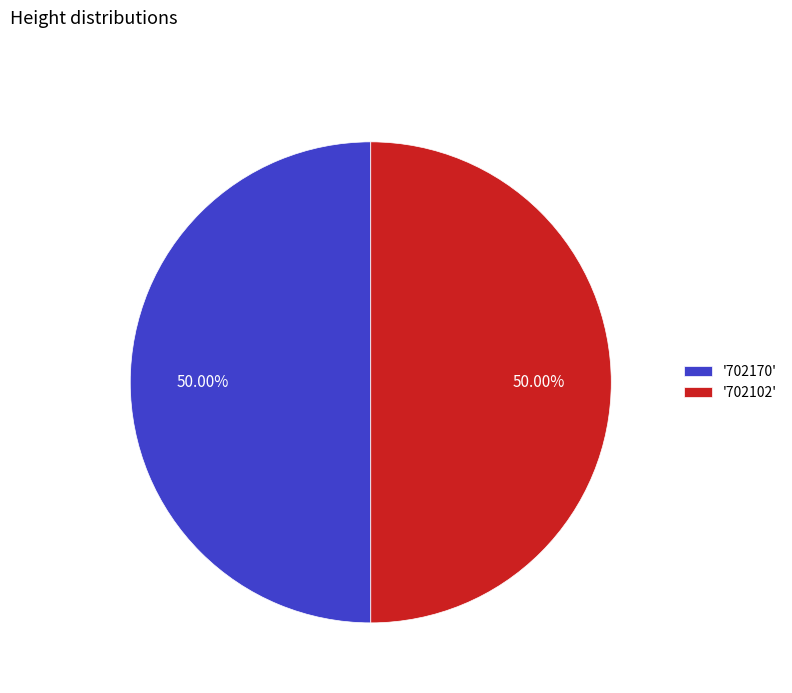

Approximately how many times larger is the value at '702102' compared to '702170'?

1.0